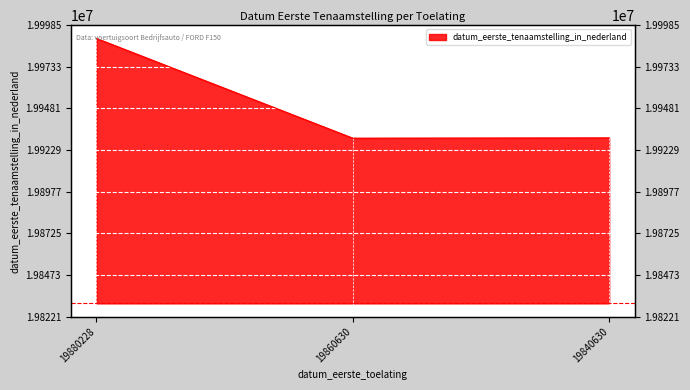

List the labels in order of value, largest first.

19880228, 19840630, 19860630